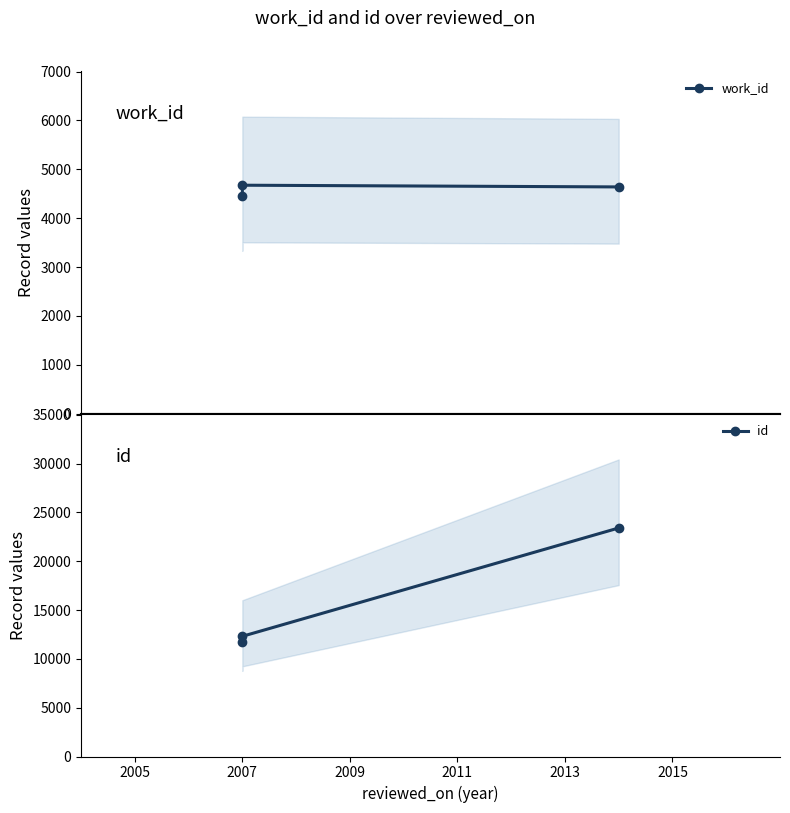

How many values in the id series exceed 12307?

1